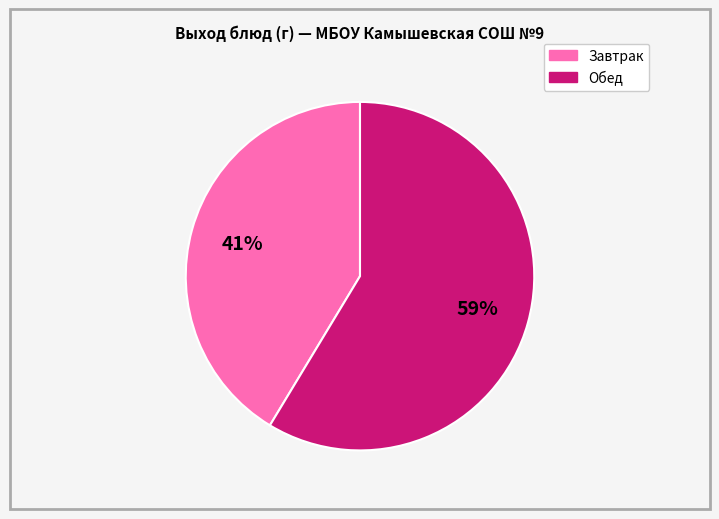

Does any single category account for the majority?

Yes